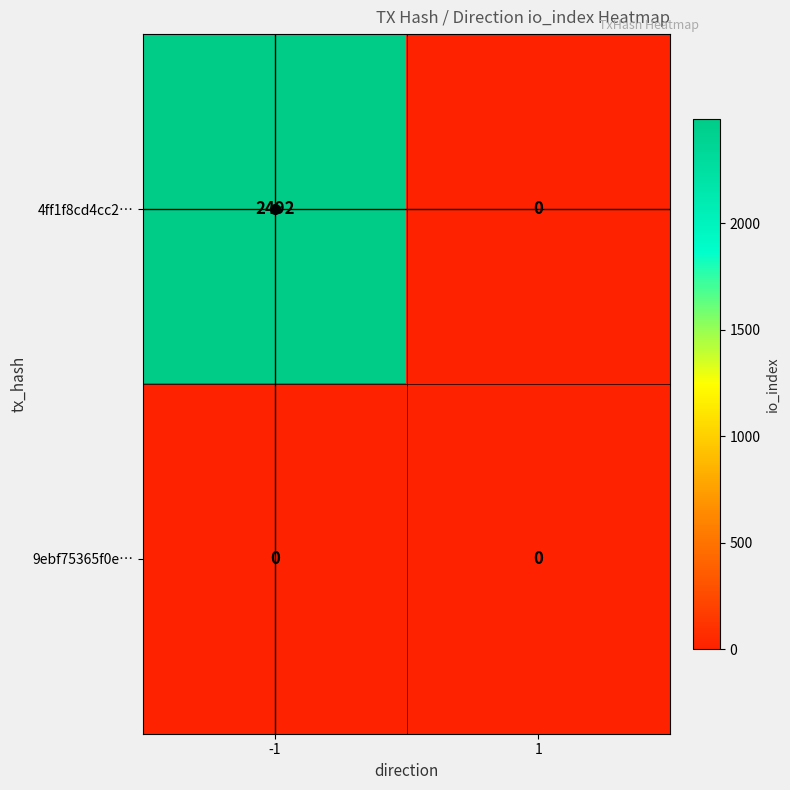

Is the value of 4ff1f8cd4cc2… at -1 greater than the value of 9ebf75365f0e… at 1?

Yes